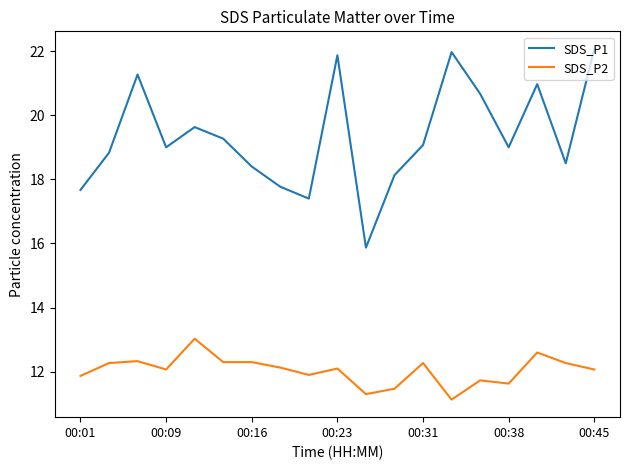

Rank the series by their average value, from lowest to highest.

SDS_P2, SDS_P1